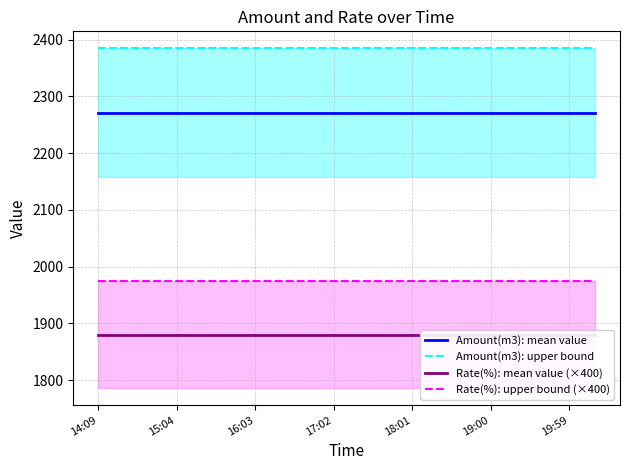

True or false: Amount(m3): upper bound has a value of 760.0 at 13.

False